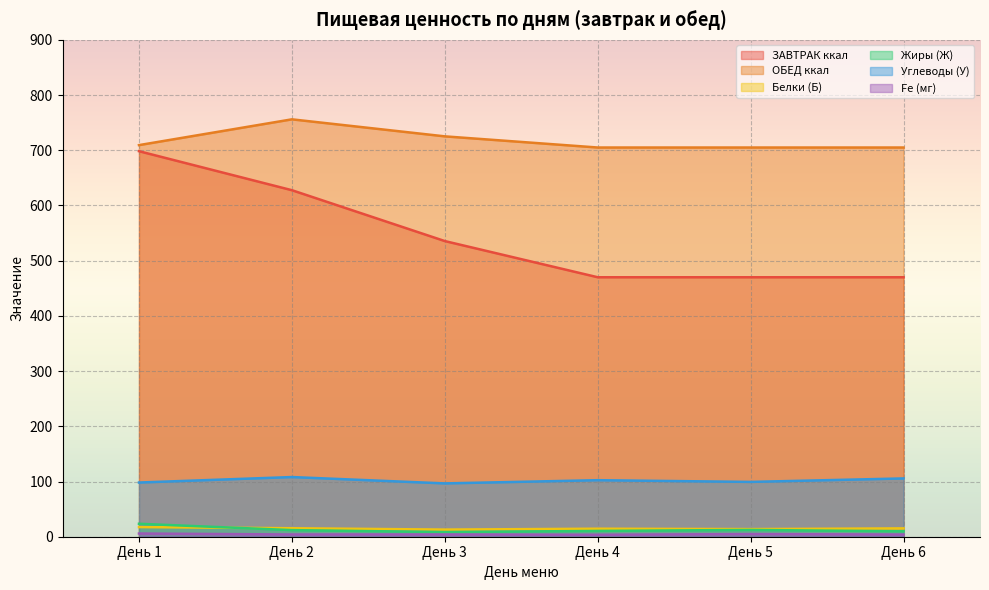

The value of Fe (мг) at День 4 is 5.4. True or false?

False